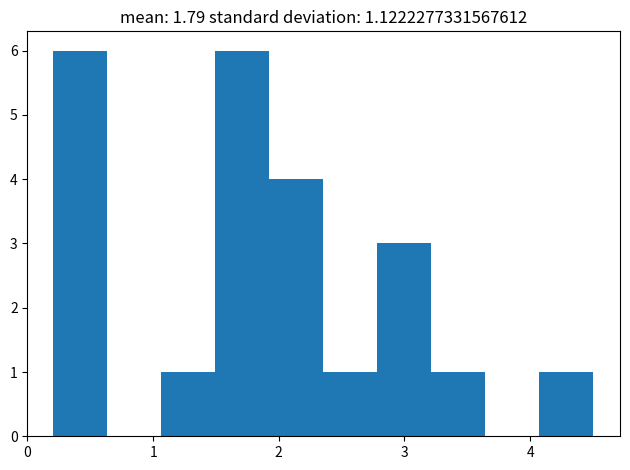

Reading left to right, transcribe this chart: for each bar, give the range it covers on the x-axis and its height. Neither the bar edges nor the heights are printed on the chart, so give them approximately, as read against the axes.

0.20 to 0.63: 6
0.63 to 1.06: 0
1.06 to 1.49: 1
1.49 to 1.92: 6
1.92 to 2.35: 4
2.35 to 2.78: 1
2.78 to 3.21: 3
3.21 to 3.64: 1
3.64 to 4.07: 0
4.07 to 4.50: 1